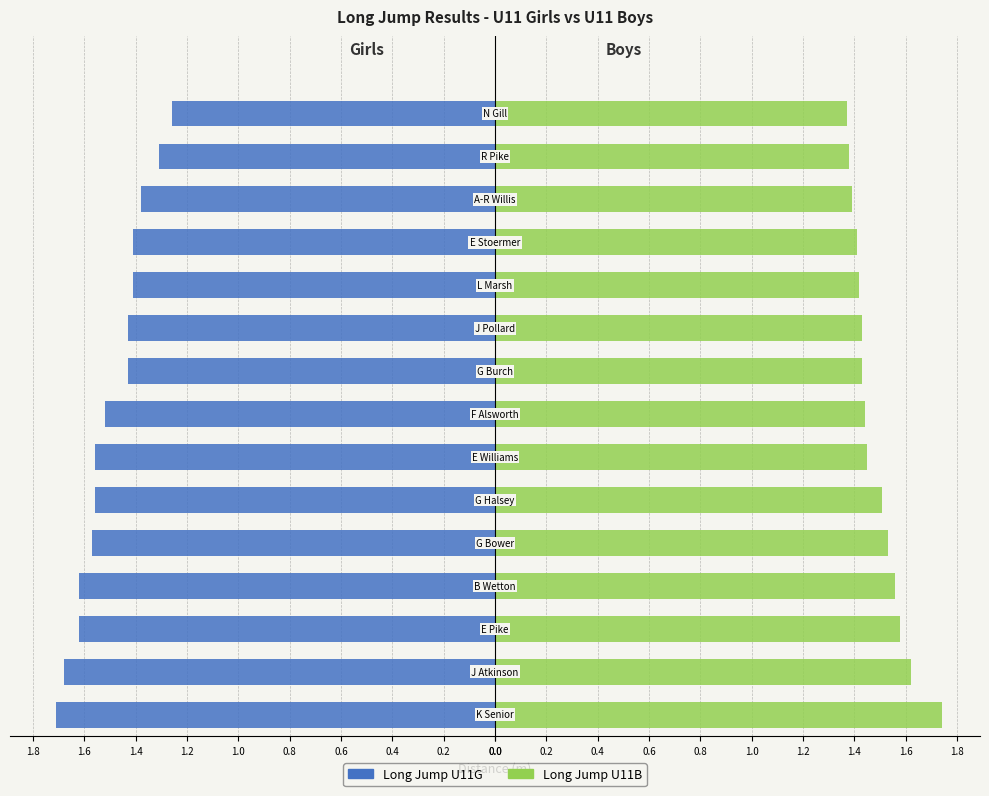

What is the maximum value shown in the chart?

1.7